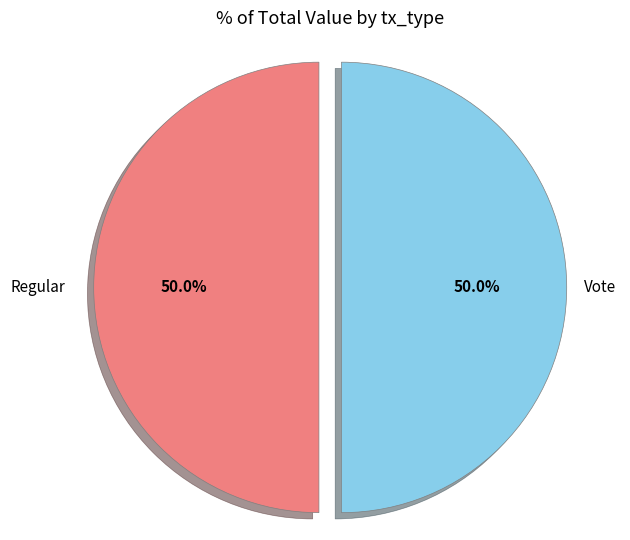

How many slices are in this pie chart?

2